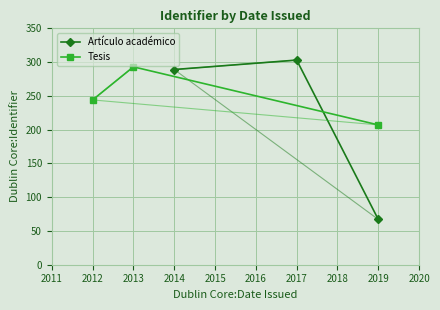

What is the sum of all Tesis values?

744